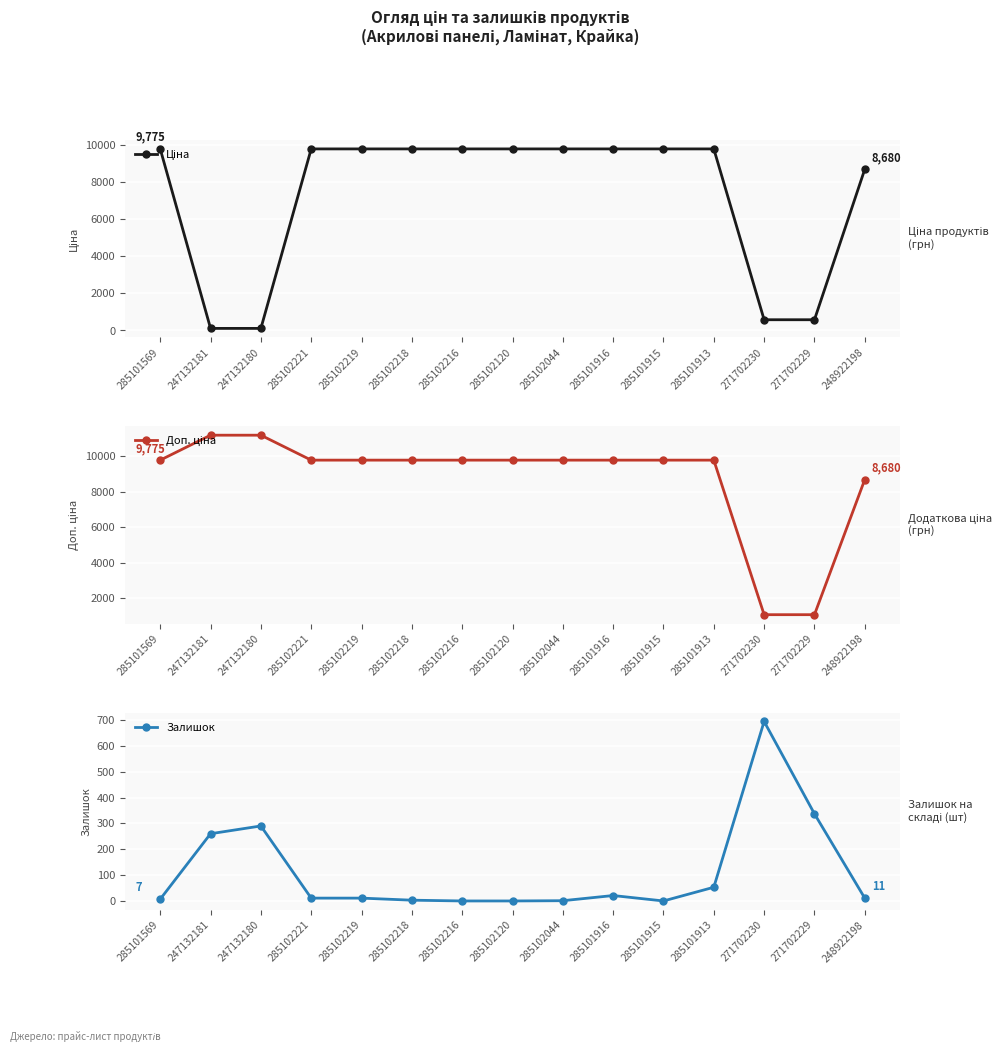

Which series has the largest total across all categories?

Доп. ціна